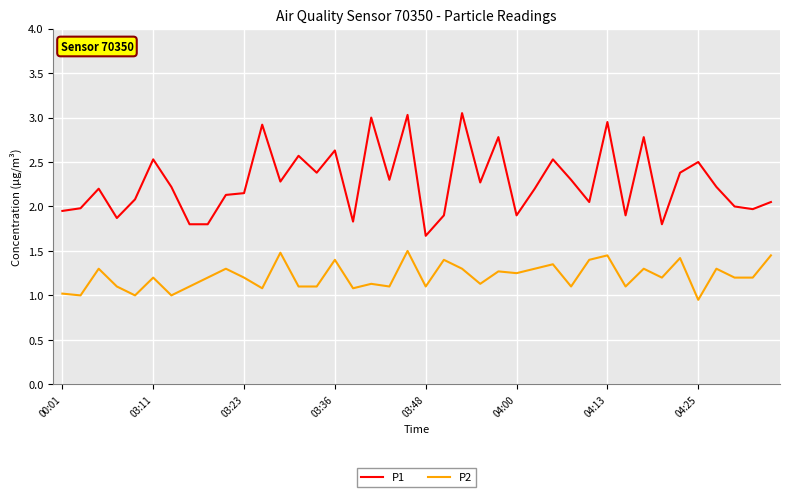

Which series has the largest range (max minus min)?

P1